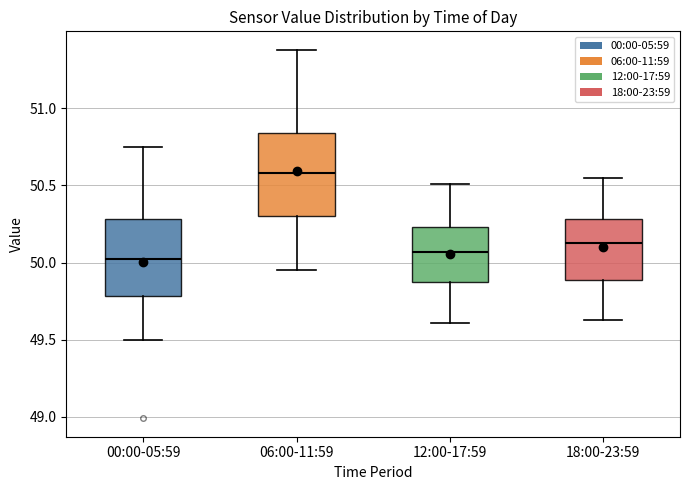

Reading left to right, transcribe this box plot: for each box, give where its median line is, the range the box spans, and where its two whiskers end, as read against the y-axis. The values are not printed on the chart, so give them approximately, as read against the axis.

00:00-05:59: median 50.05, box 49.80 to 50.30, whiskers 49.50 to 50.75
06:00-11:59: median 50.60, box 50.30 to 50.85, whiskers 49.95 to 51.40
12:00-17:59: median 50.05, box 49.85 to 50.25, whiskers 49.60 to 50.50
18:00-23:59: median 50.15, box 49.90 to 50.30, whiskers 49.65 to 50.55